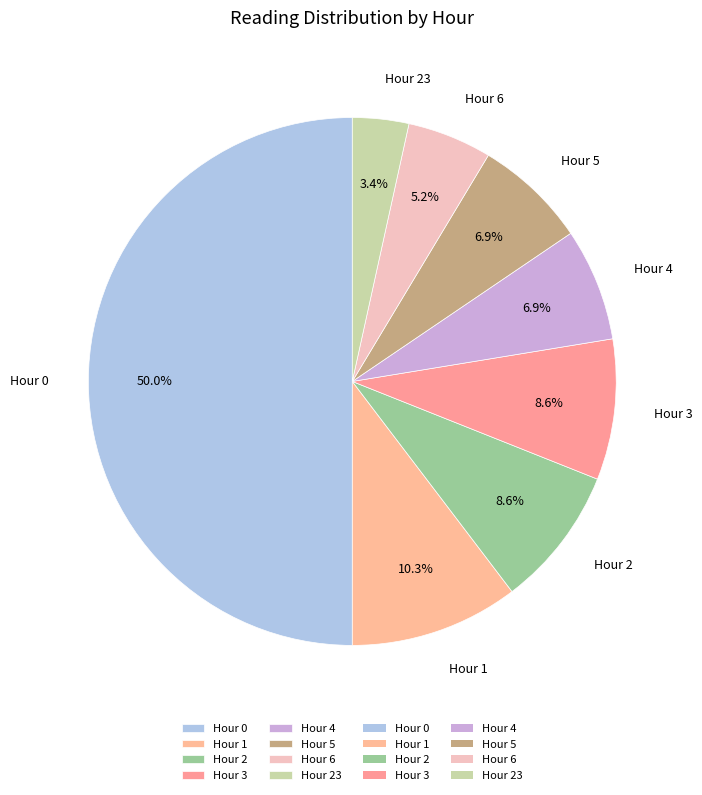

Between Hour 6 and Hour 0, which is larger?

Hour 0